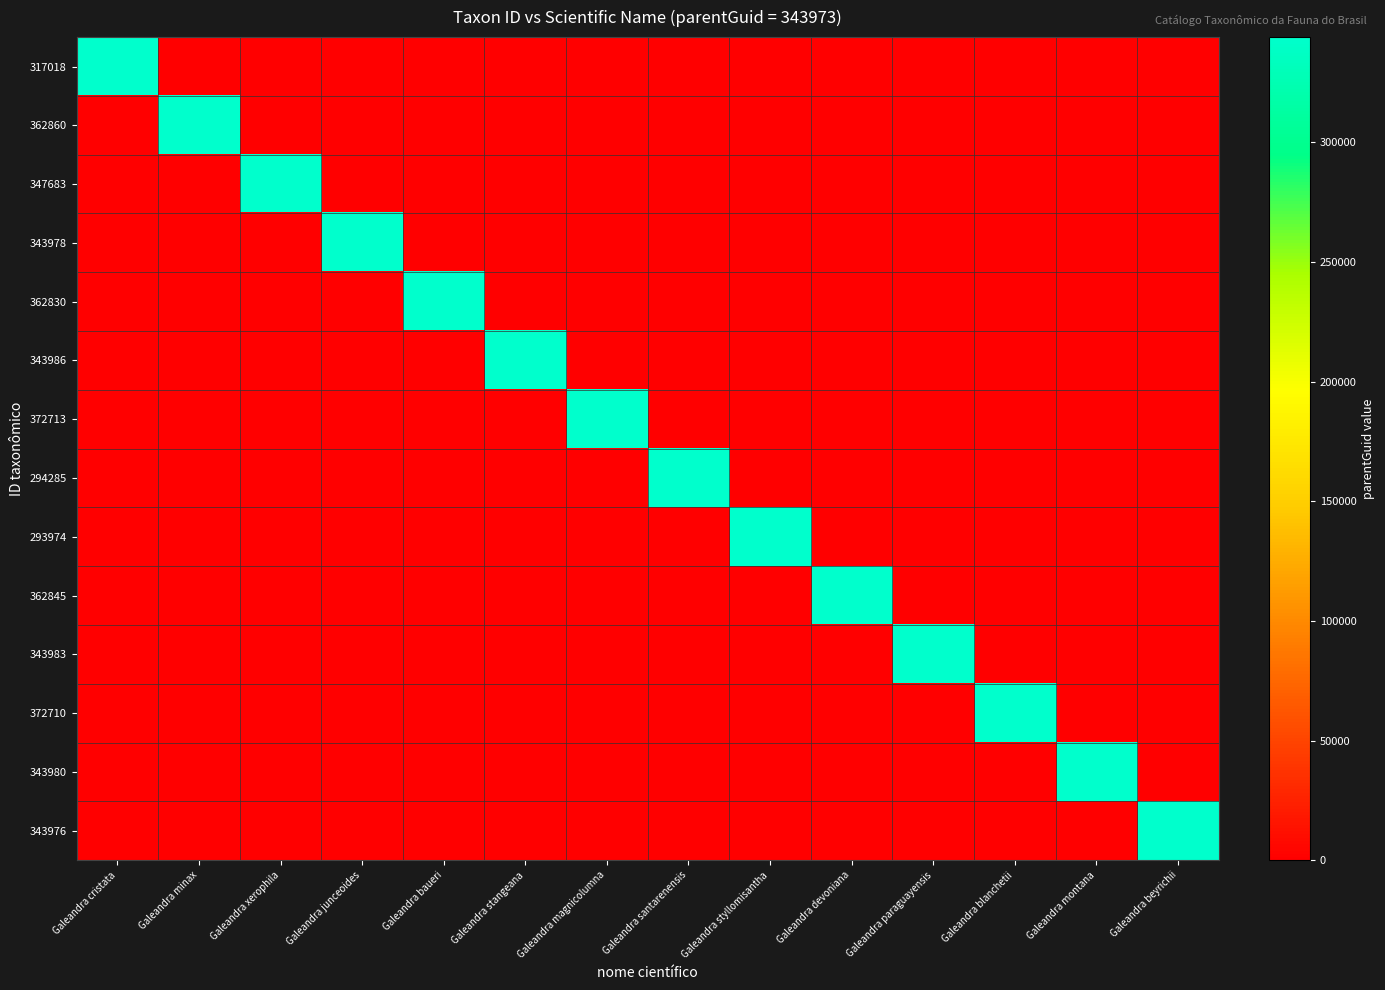

How many data points does each series have?

14